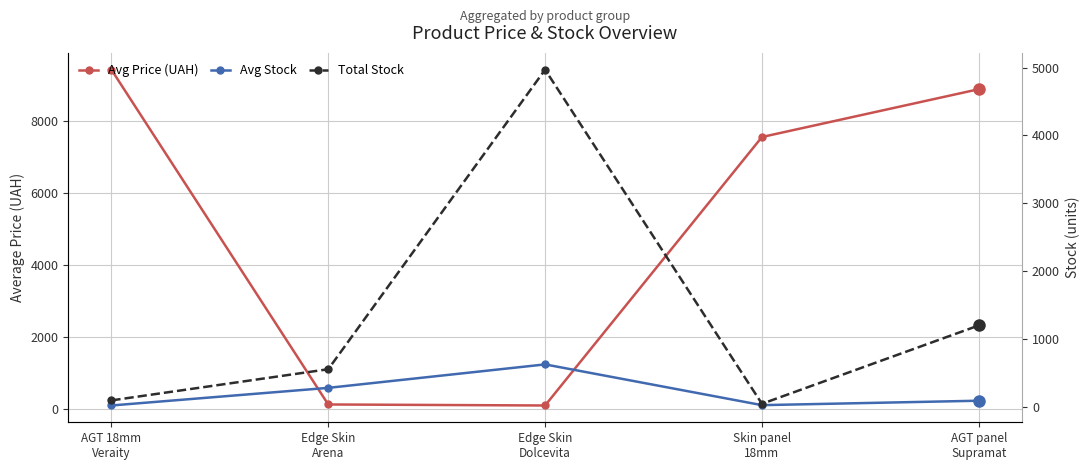

What is the value of the Avg Stock point at the 1st from the left?

15.0